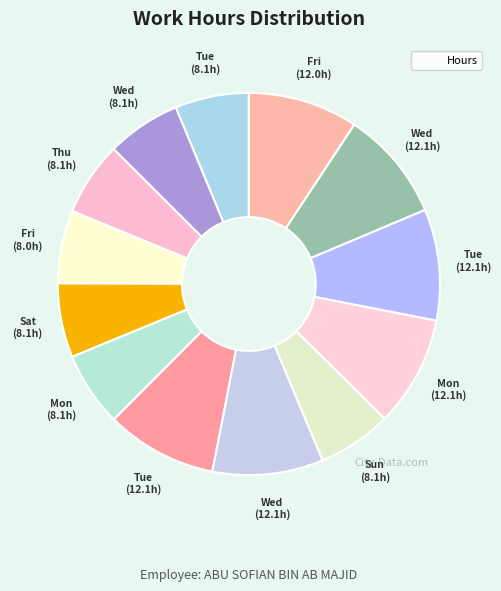

How many slices are in this pie chart?

13